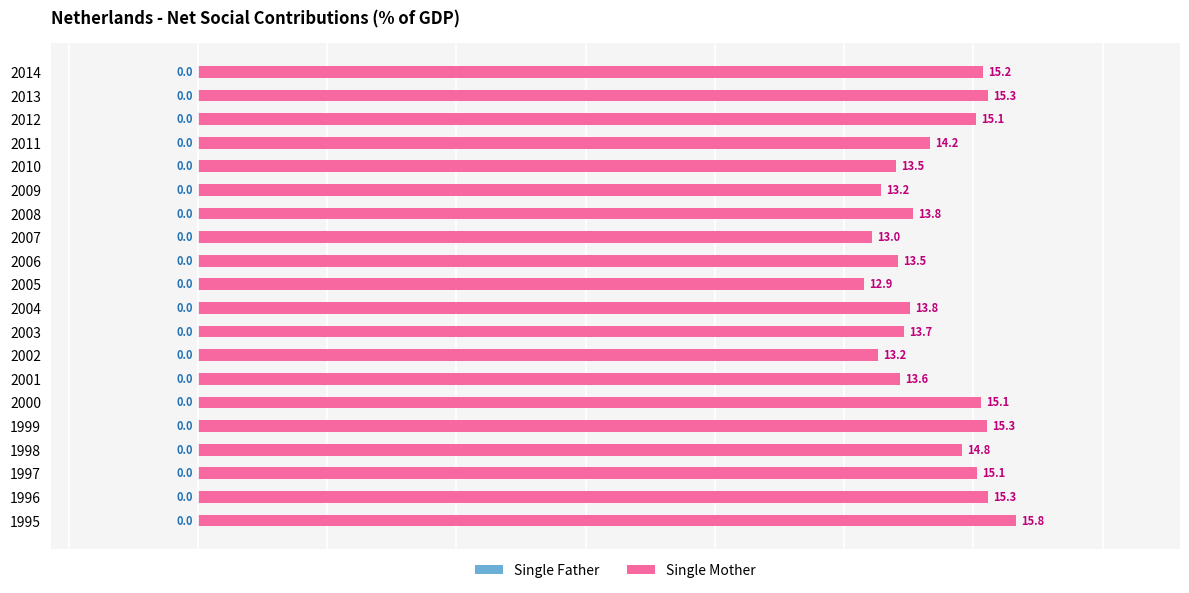

What value does the data have at 2009?

13.2